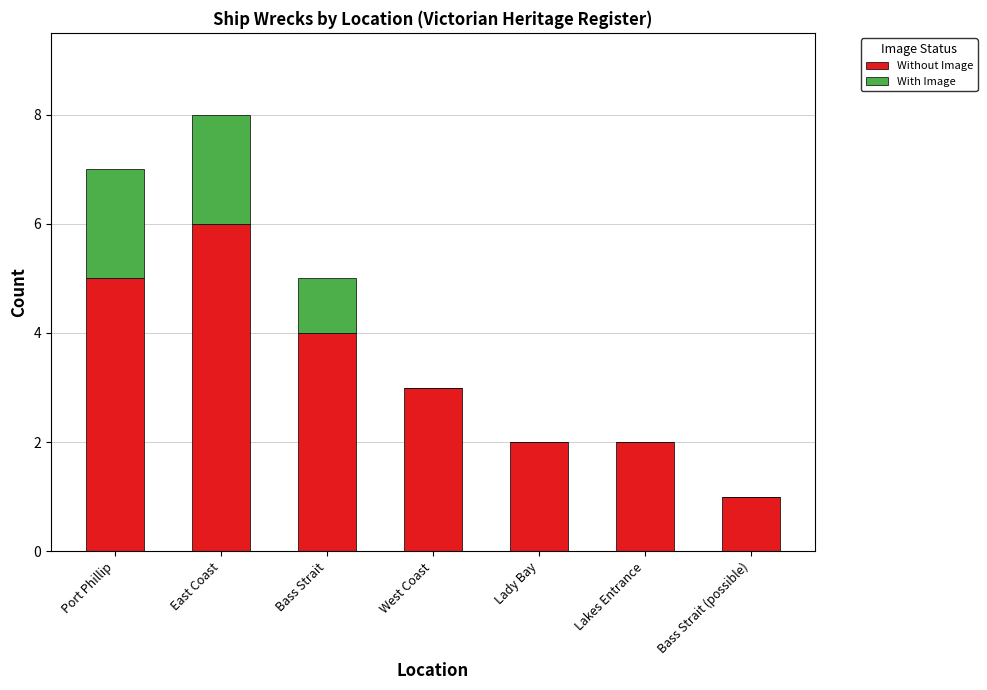

What is the sum of the Without Image values at Port Phillip and Bass Strait (possible)?

6